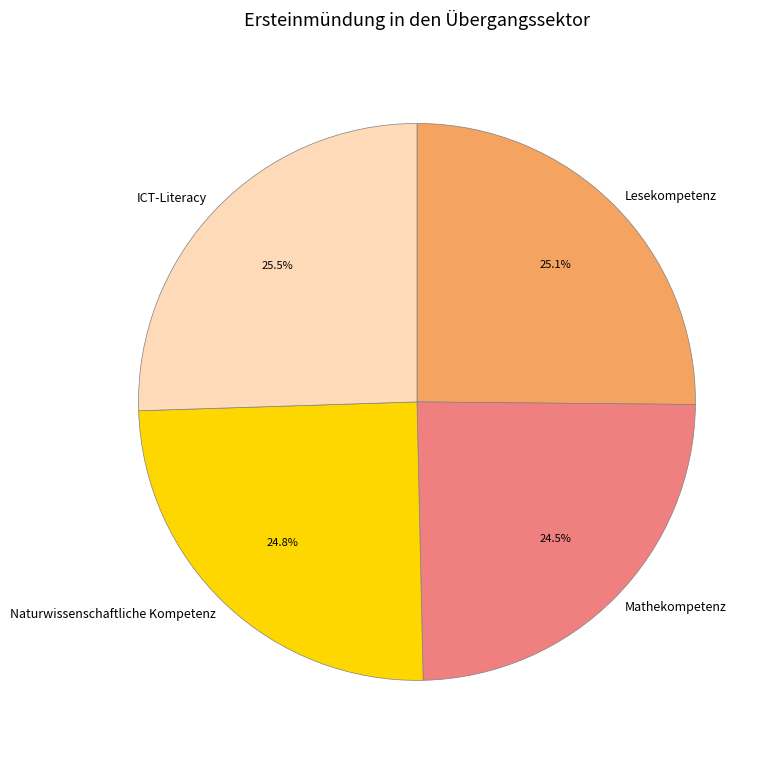

Is it true that Mathekompetenz is 16% of the pie?

False